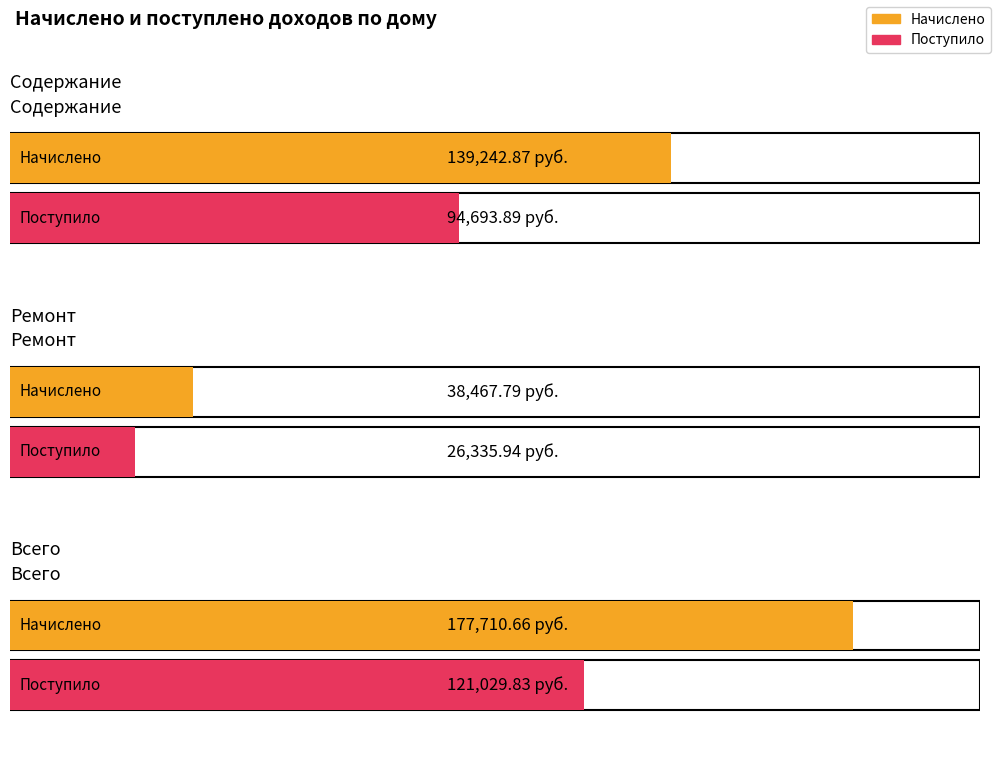

Is it true that Поступило equals 164042.2 at Содержание?

False